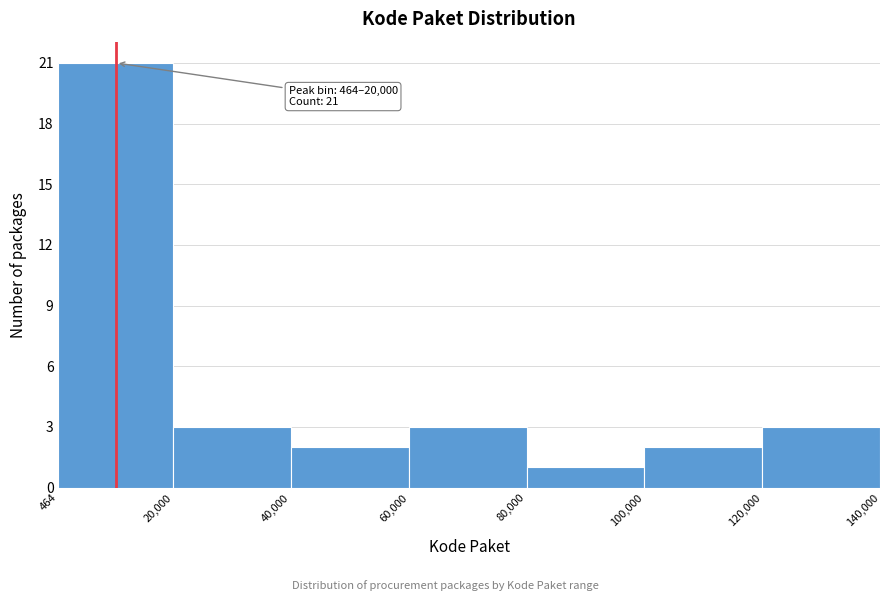

Over which range of the x-axis is the bar tallest?

464 to 20,000